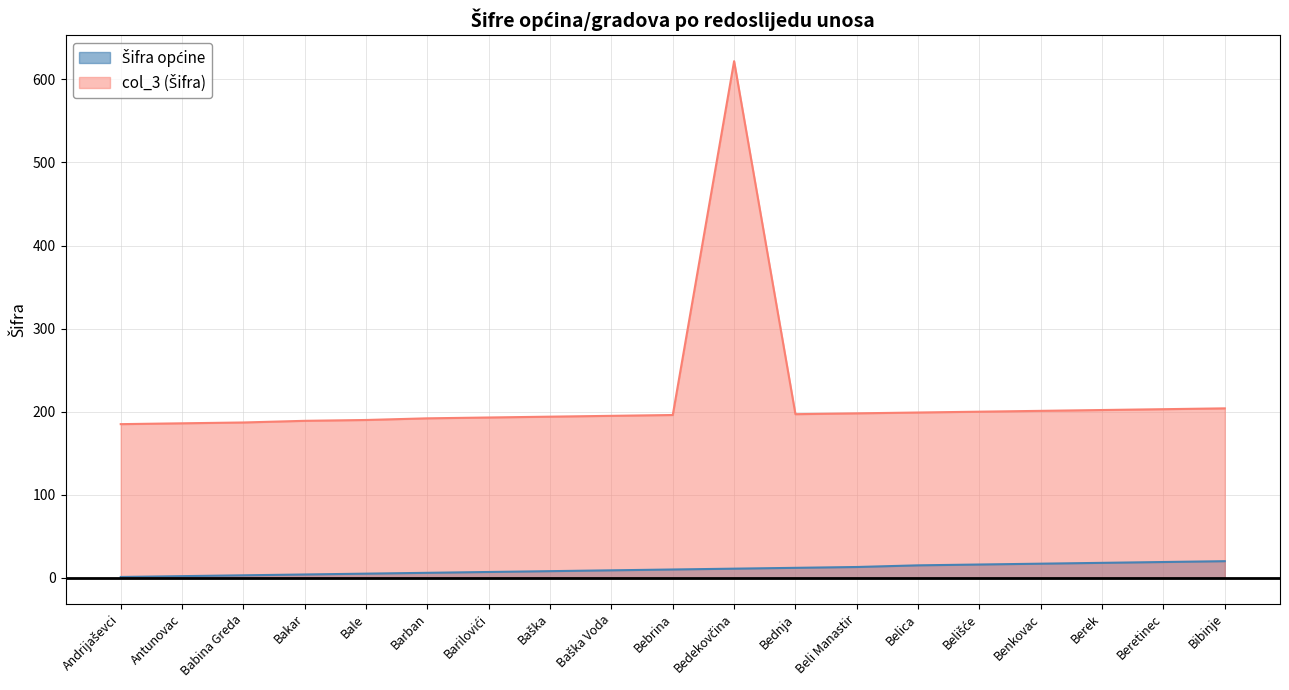

What is the difference between the second highest and minimum values in the Šifra općine series?

18